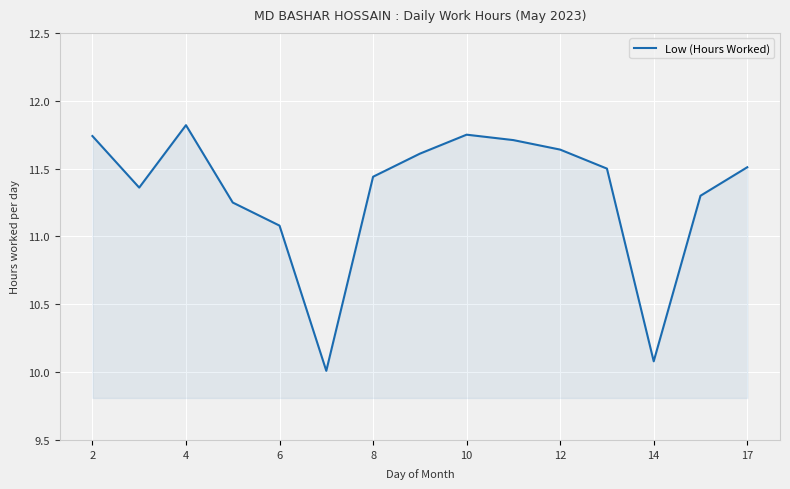

What is the difference between the maximum and minimum values?

1.8